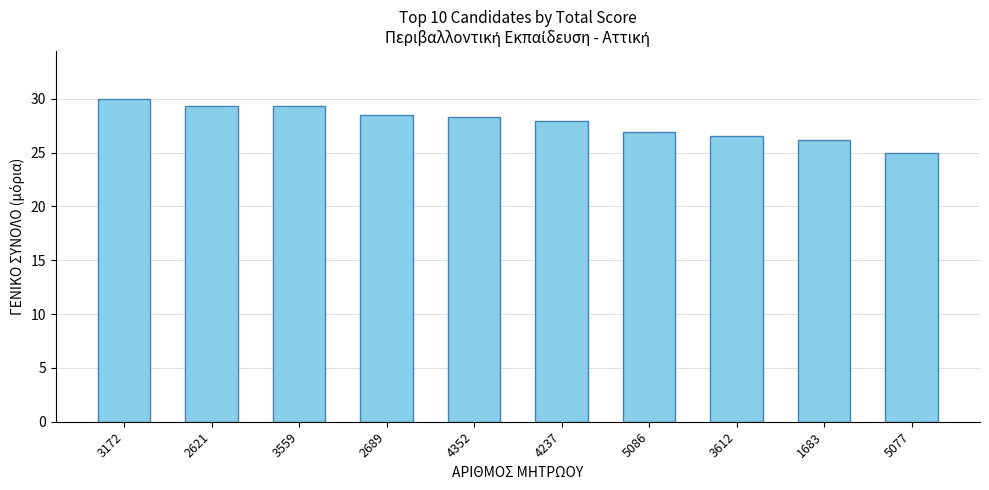

What is the minimum value shown in the chart?

24.9